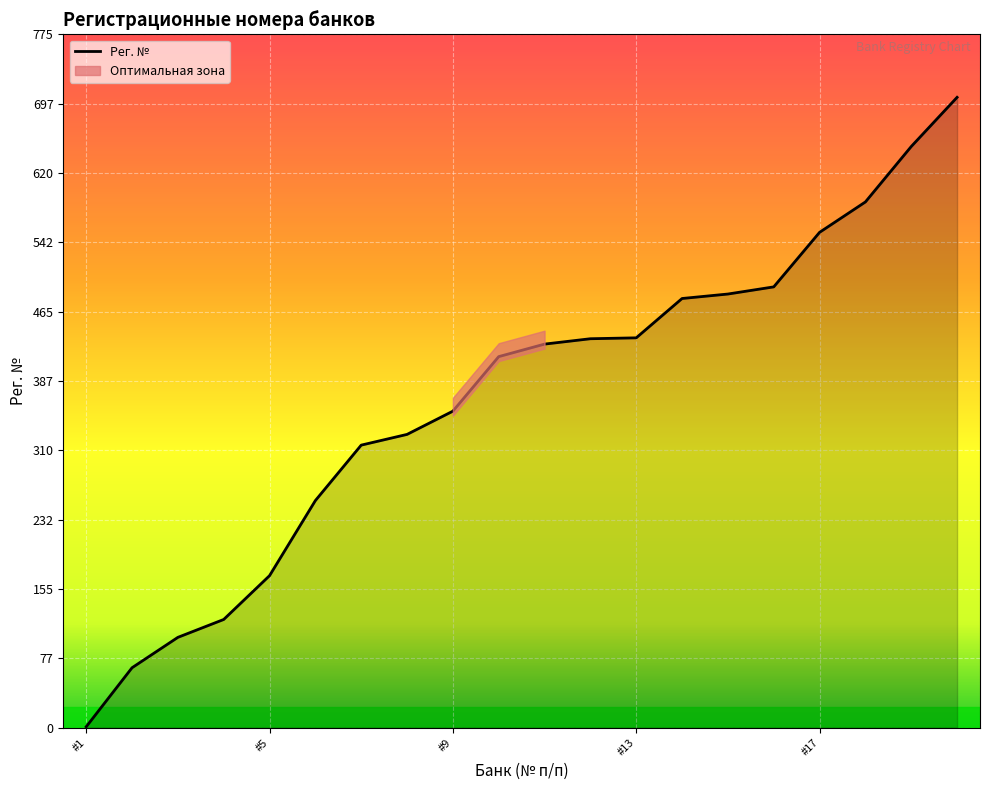

What is the difference between the maximum and minimum values?

704